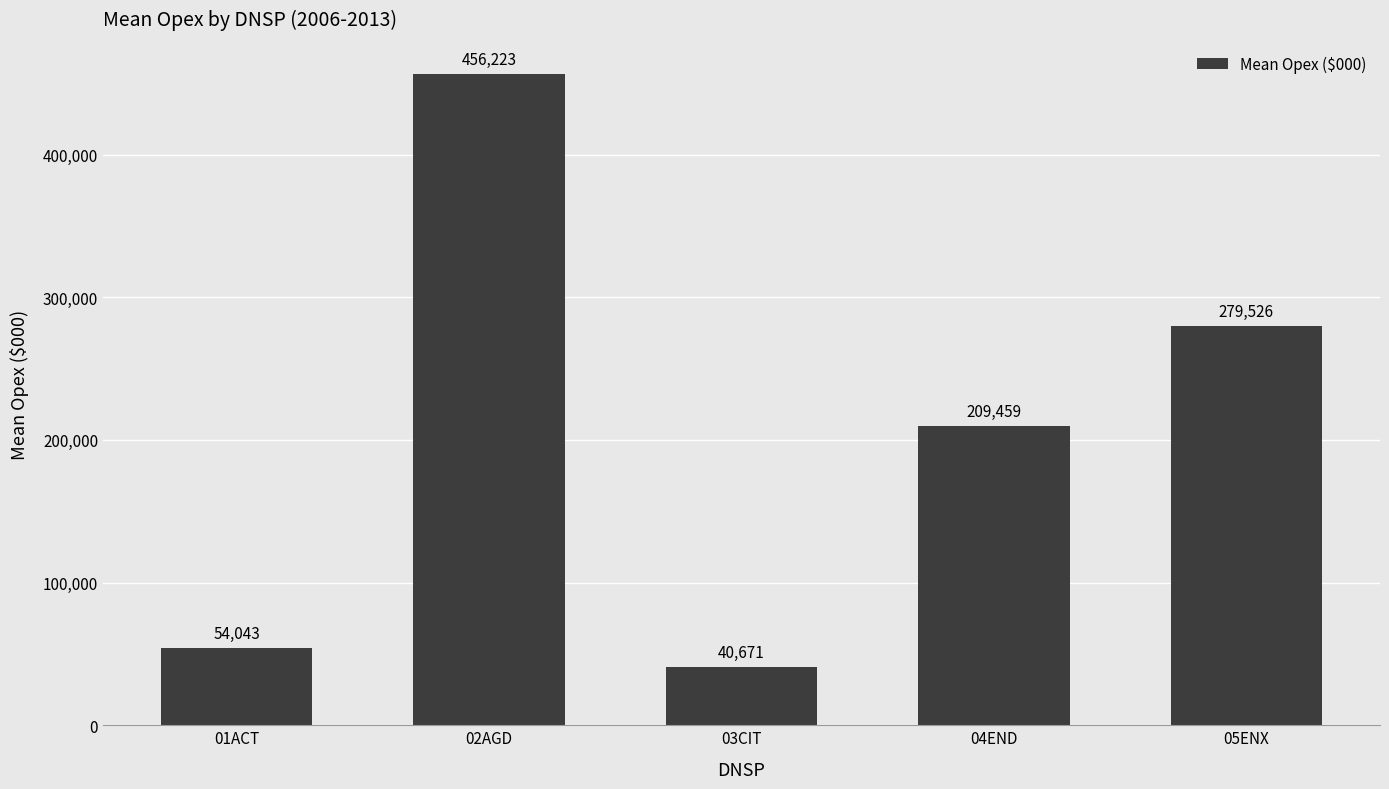

Rank the categories by value from lowest to highest.

03CIT, 01ACT, 04END, 05ENX, 02AGD